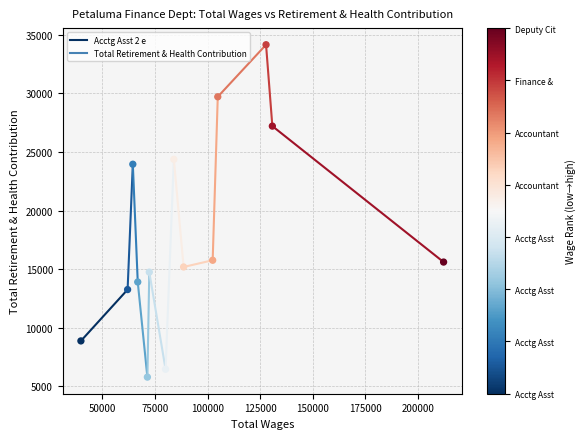

What is the range of X values (max minus min)?

172626